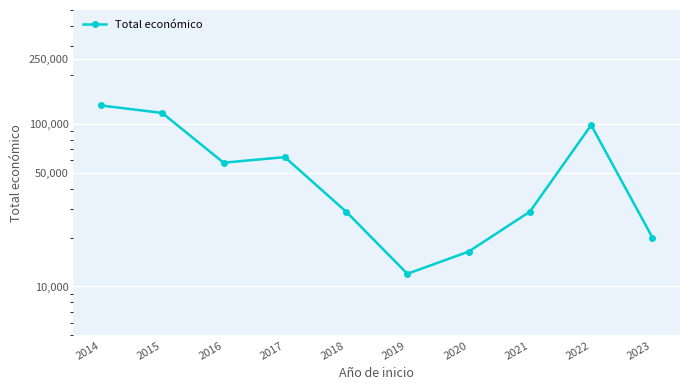

The chart shows a value of 11968.0 at 2019. True or false?

True